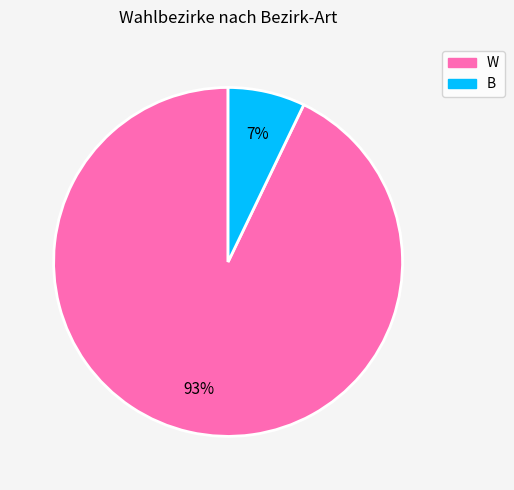

Rank the categories by value from lowest to highest.

B, W